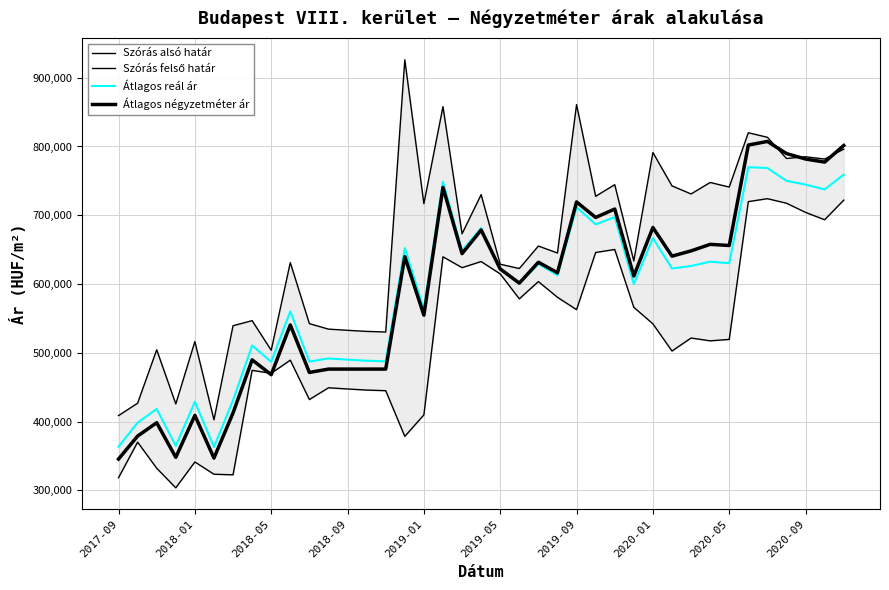

Reading left to right, what are all the values shown in this chart?

Szórás alsó határ: 318534	370207	332276	303802	341415	323599	322712	474593	470256	489396	432120	449229	447514	445923	445019	378635	409842	639666	623851	632727	614781	578544	603618	580766	562813	645878	650302	566250	542224	502657	521597	517488	519558	719856	724127	717530	704188	693489	721999
Szórás felső határ: 408812	426825	504484	425756	516369	402753	539446	546857	503754	631240	542466	534519	532804	531213	530309	926027	716818	857898	673095	729981	628841	622622	655290	645156	860865	727622	744478	633628	791224	742733	731013	747684	741038	819952	813385	782570	785034	781743	796179
Átlagos reál ár: 363673	398516	418380	364779	428892	363176	431079	510725	487005	560318	487293	491874	490159	488568	487664	652331	563330	748782	648473	681354	621811	600583	629454	612961	711839	686750	697390	599939	666724	622695	626305	632586	630298	769904	768756	750050	744611	737616	759089
Átlagos négyzetméter ár: 345674	379063	398430	348127	409119	347090	412667	489834	468295	540564	471545	476423	476423	476423	476423	639800	554800	740490	644223	678582	621952	601397	631730	616424	719400	696838	709053	611734	682243	640567	648243	657746	656080	802092	807324	789714	781800	777289	801461